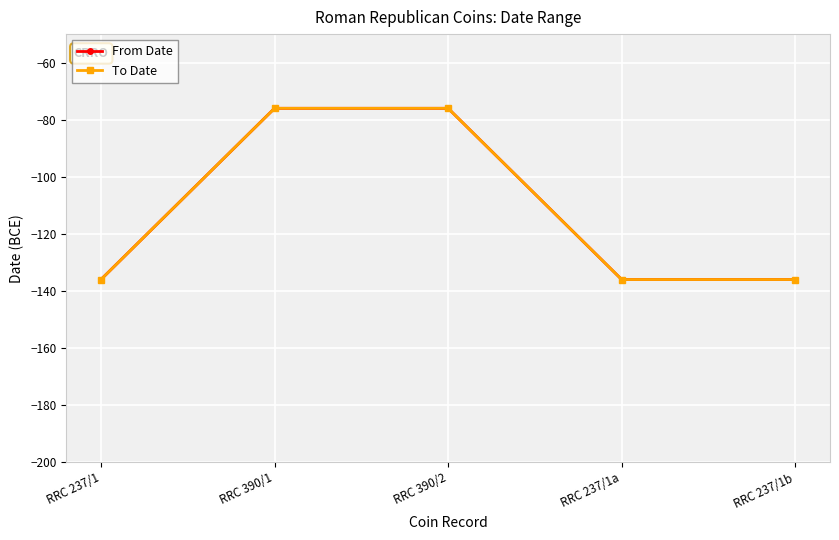

At how many categories does at least one series exceed -104?

2